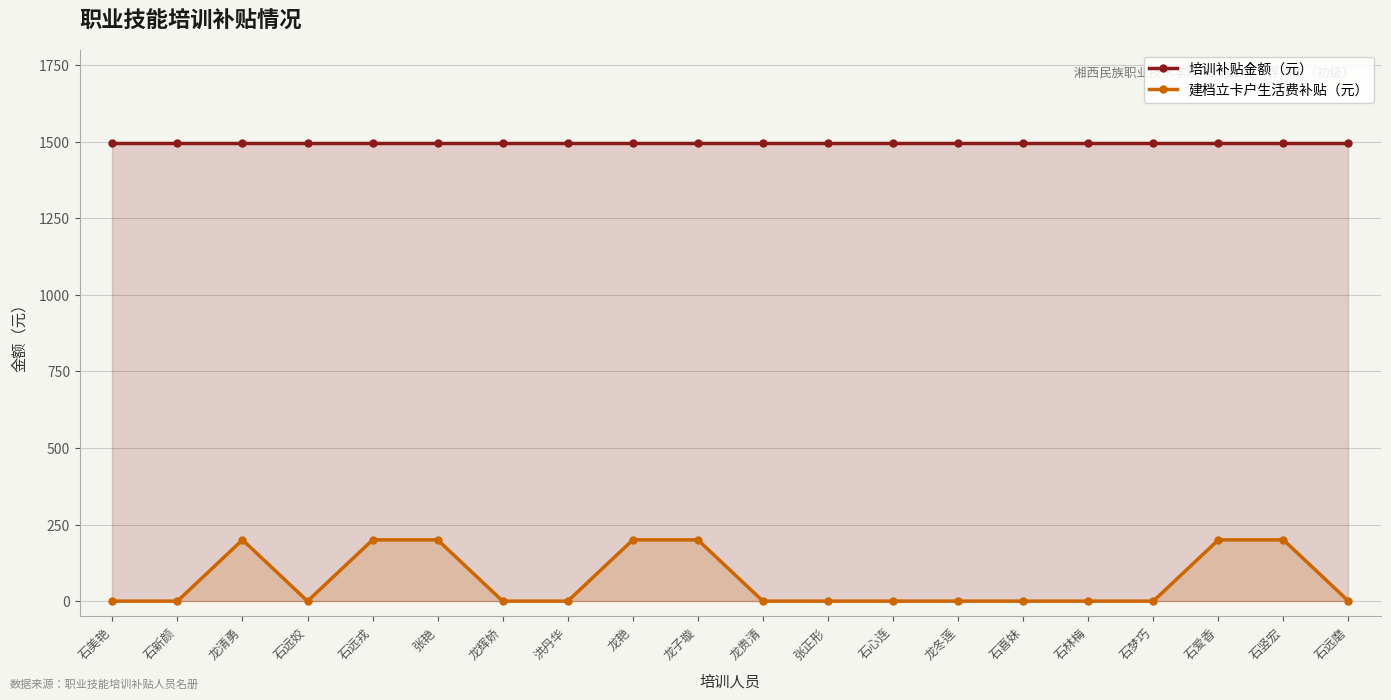

At which category does the chart reach its peak across all series?

石美艳